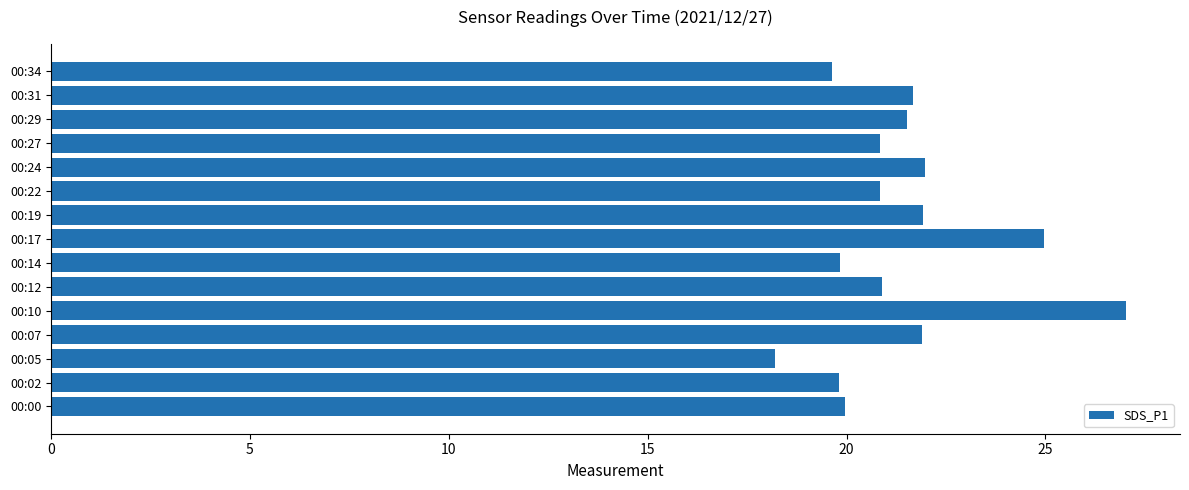

Does the chart contain stacked bars?

No